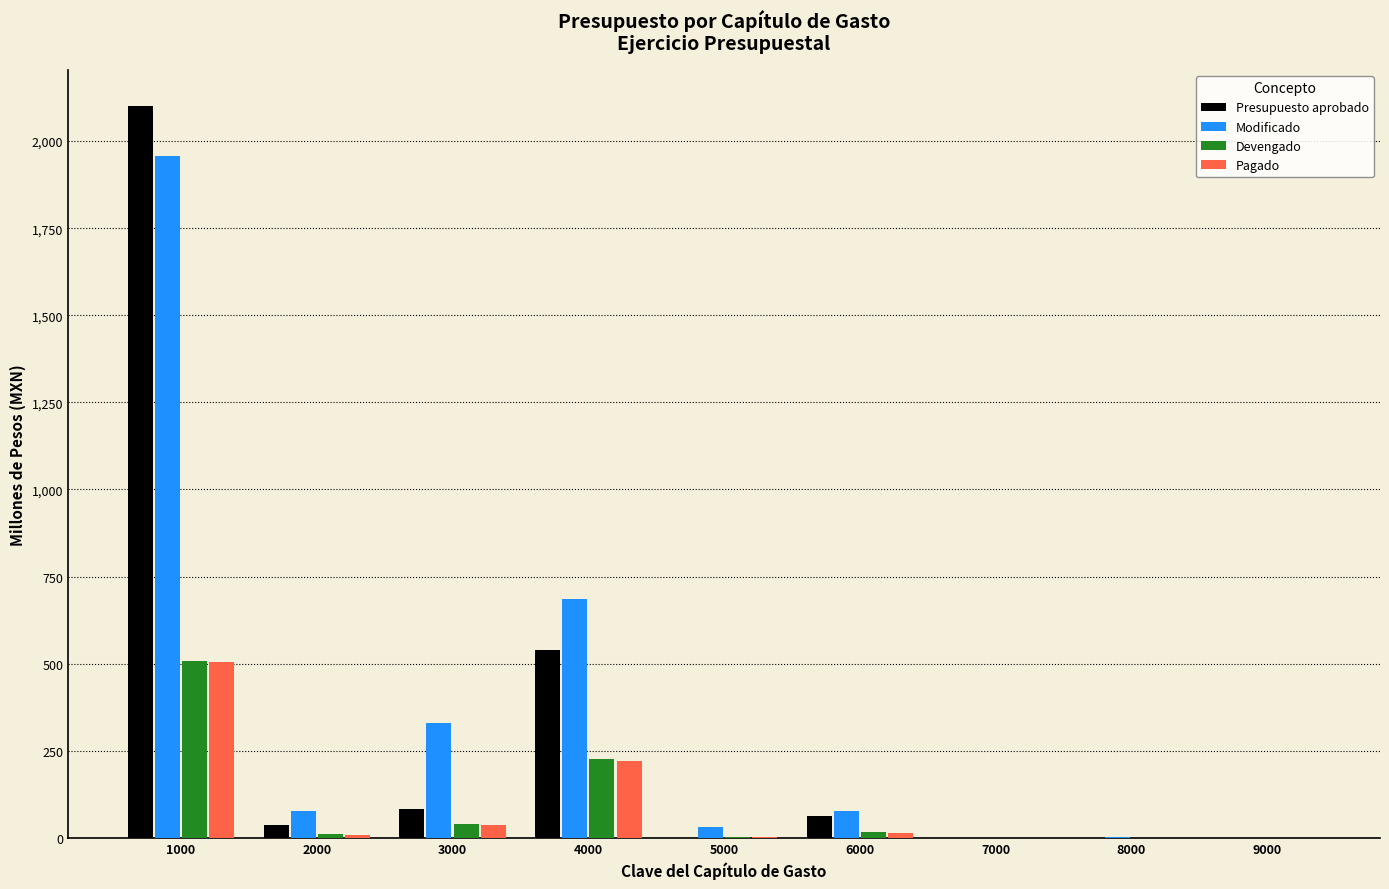

How many values in the Pagado series exceed 9?

5